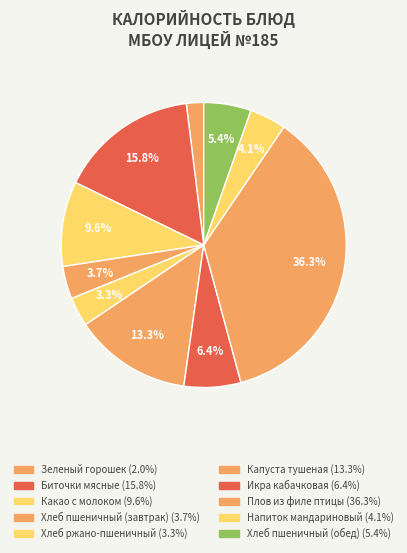

To the nearest percent, what is the combined percentage of Зеленый горошек and Хлеб ржано-пшеничный?

5%